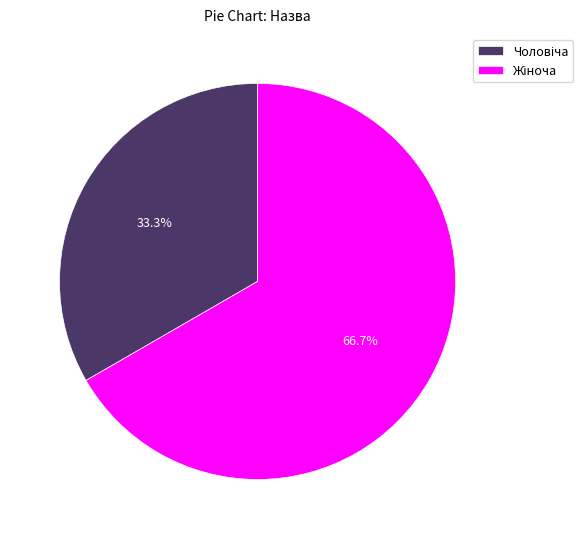

Is there a majority slice in this chart?

Yes